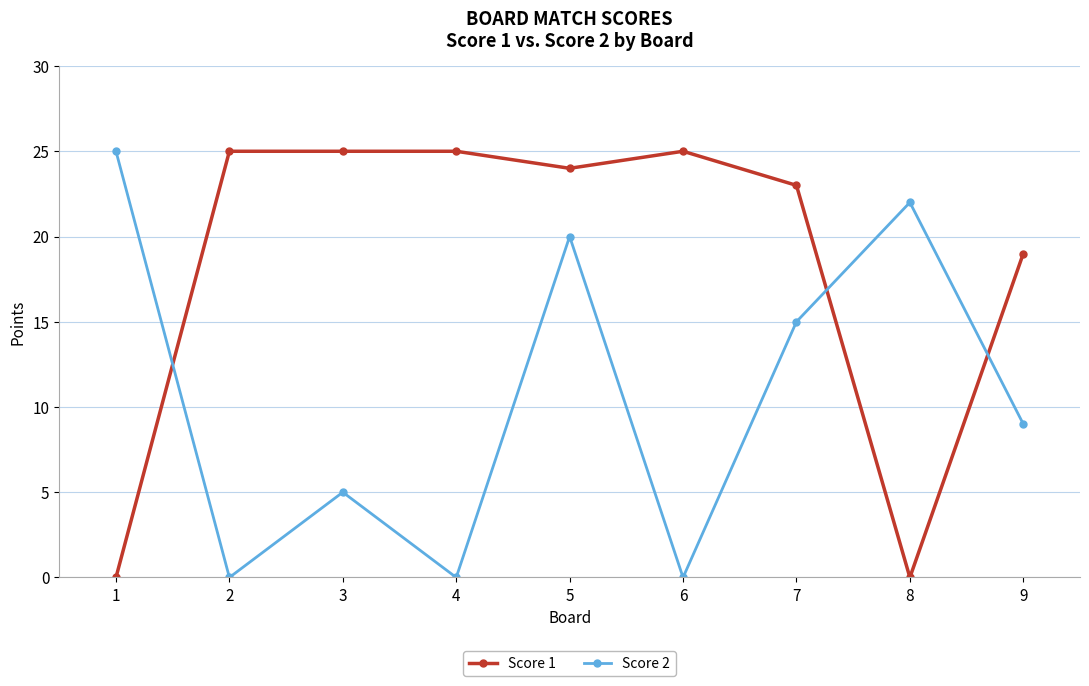

Rank the series by their average value, from highest to lowest.

Score 1, Score 2